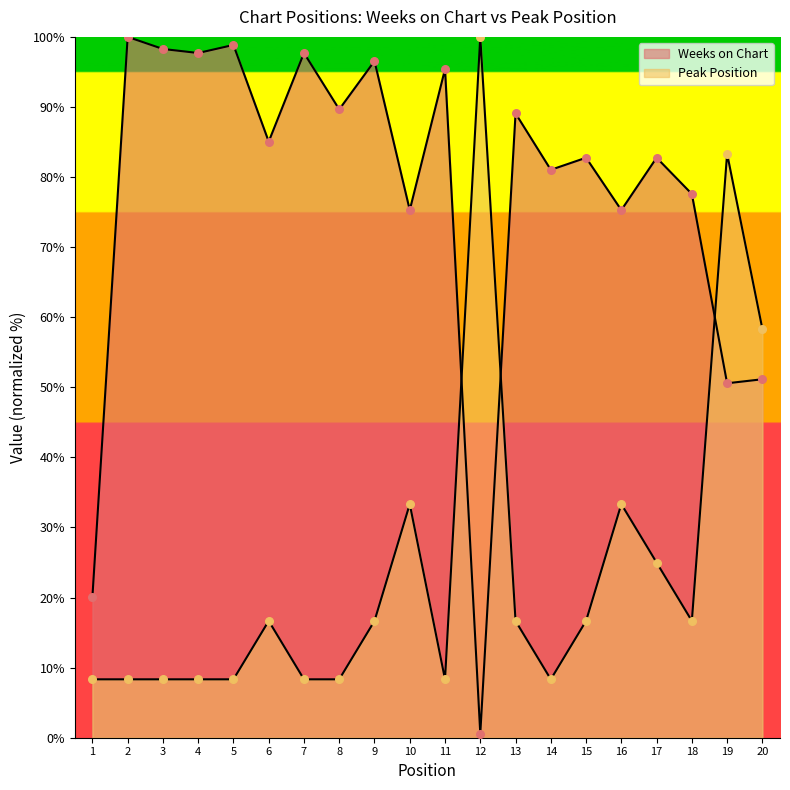

Which series reaches the maximum Y coordinate?

Weeks on Chart